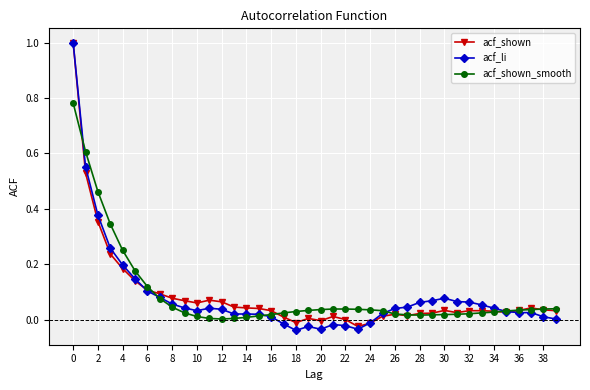

True or false: acf_shown has more than 0 points higher than both neighbors.

True